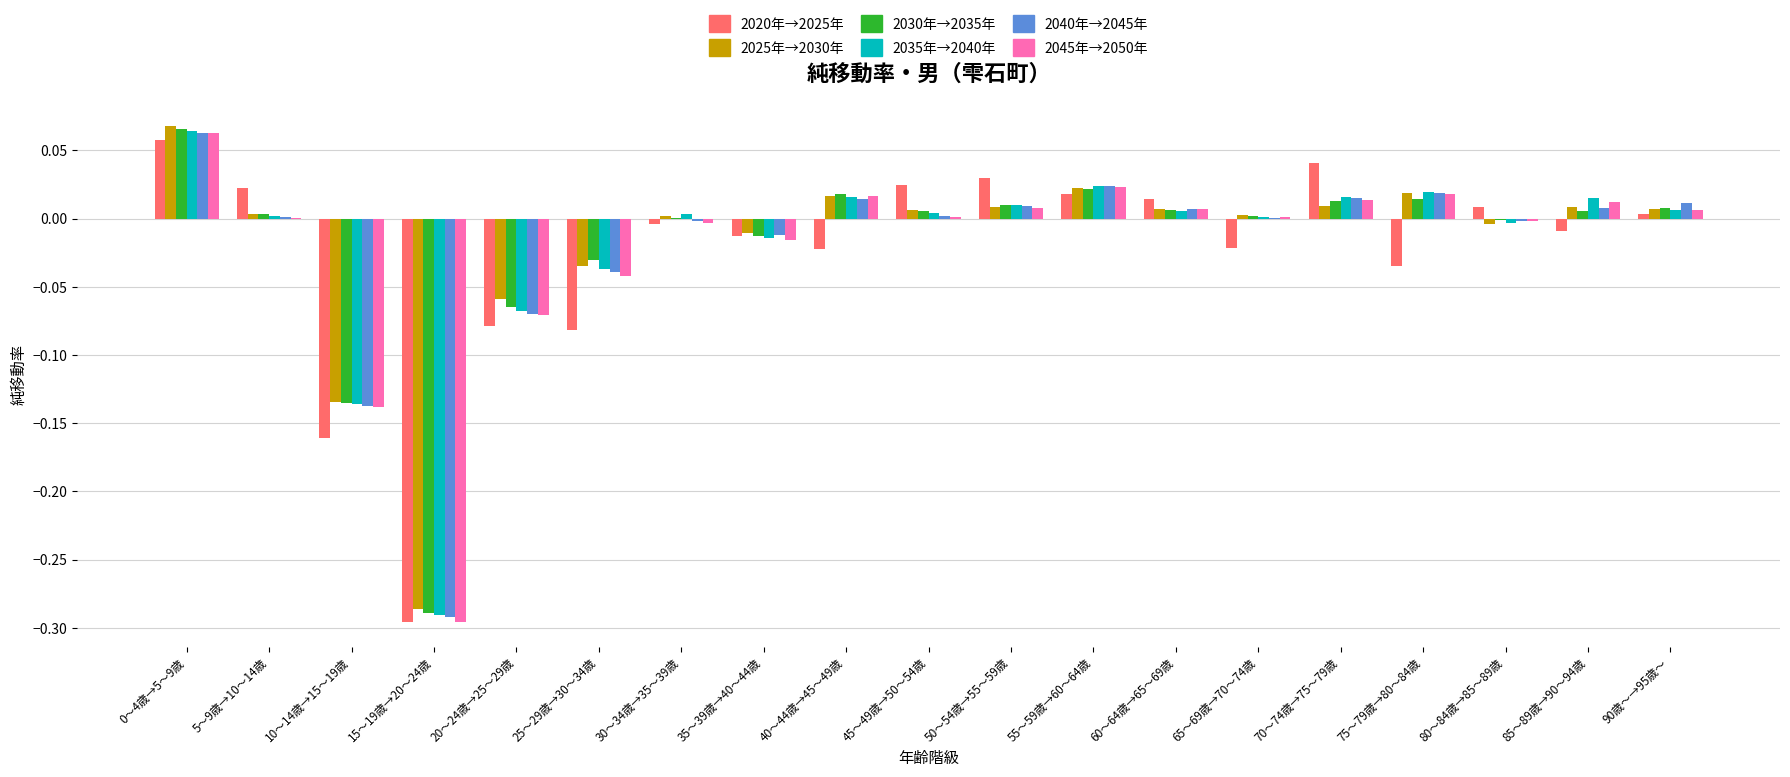

Is it true that 2040年→2045年 equals -0.0 at 30～34歳→35～39歳?

True